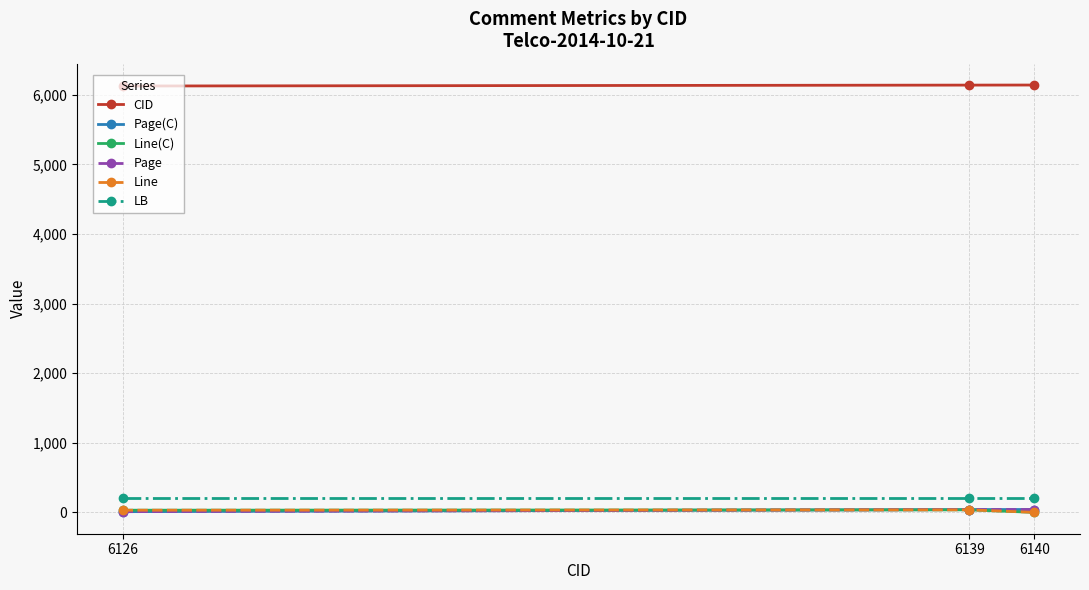

Is this an area chart (filled region under the line)?

No